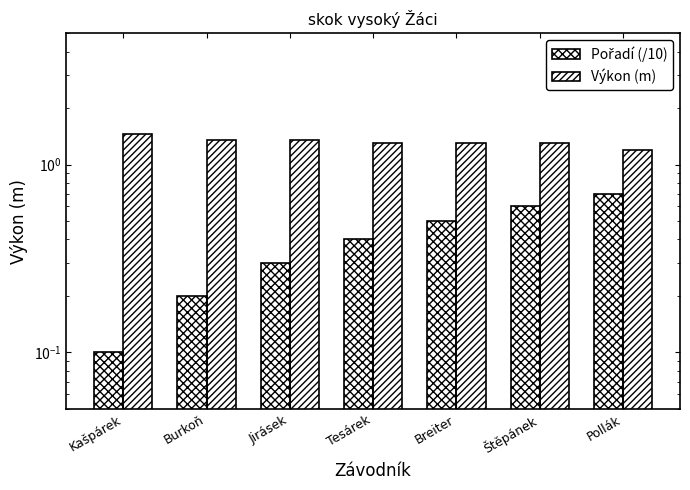

What is the value of the Pořadí (/10) bar at the 4th from the left?

0.4